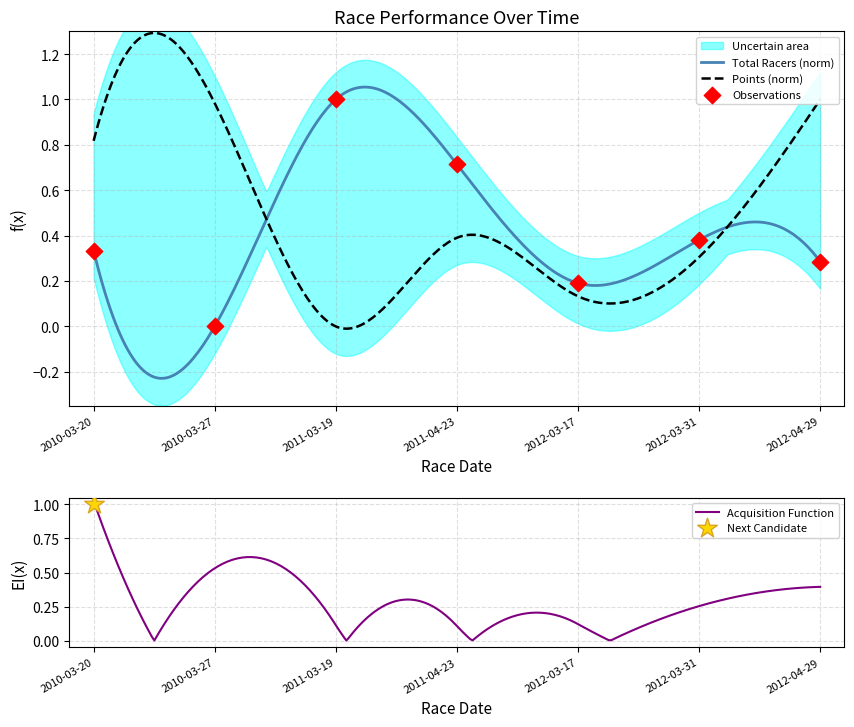

What is the change in value from 2011-04-23 to 2012-03-17?

-0.5